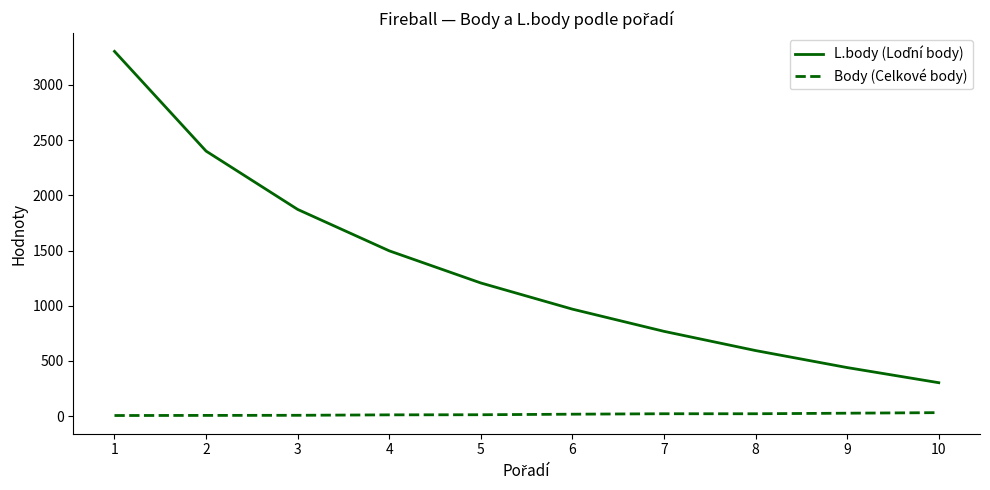

What is the maximum value for Body (Celkové body)?

32